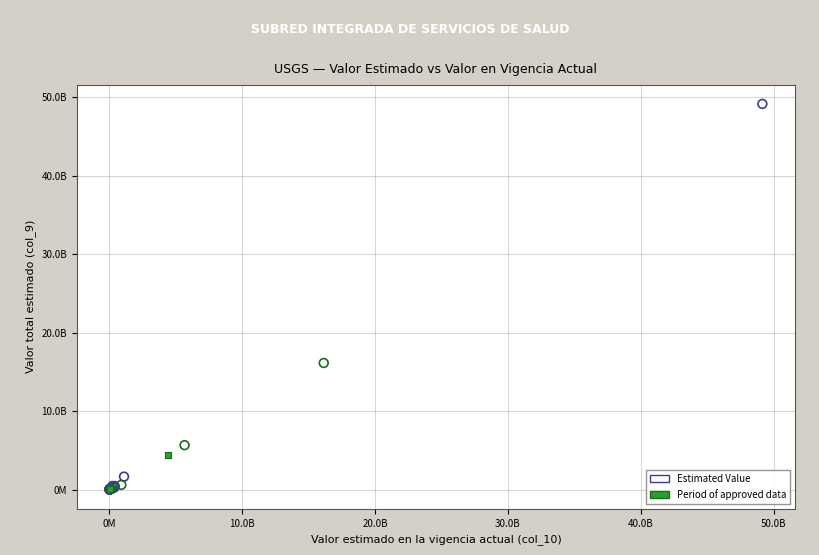

Which series has the widest spread of Y values?

Estimated Value